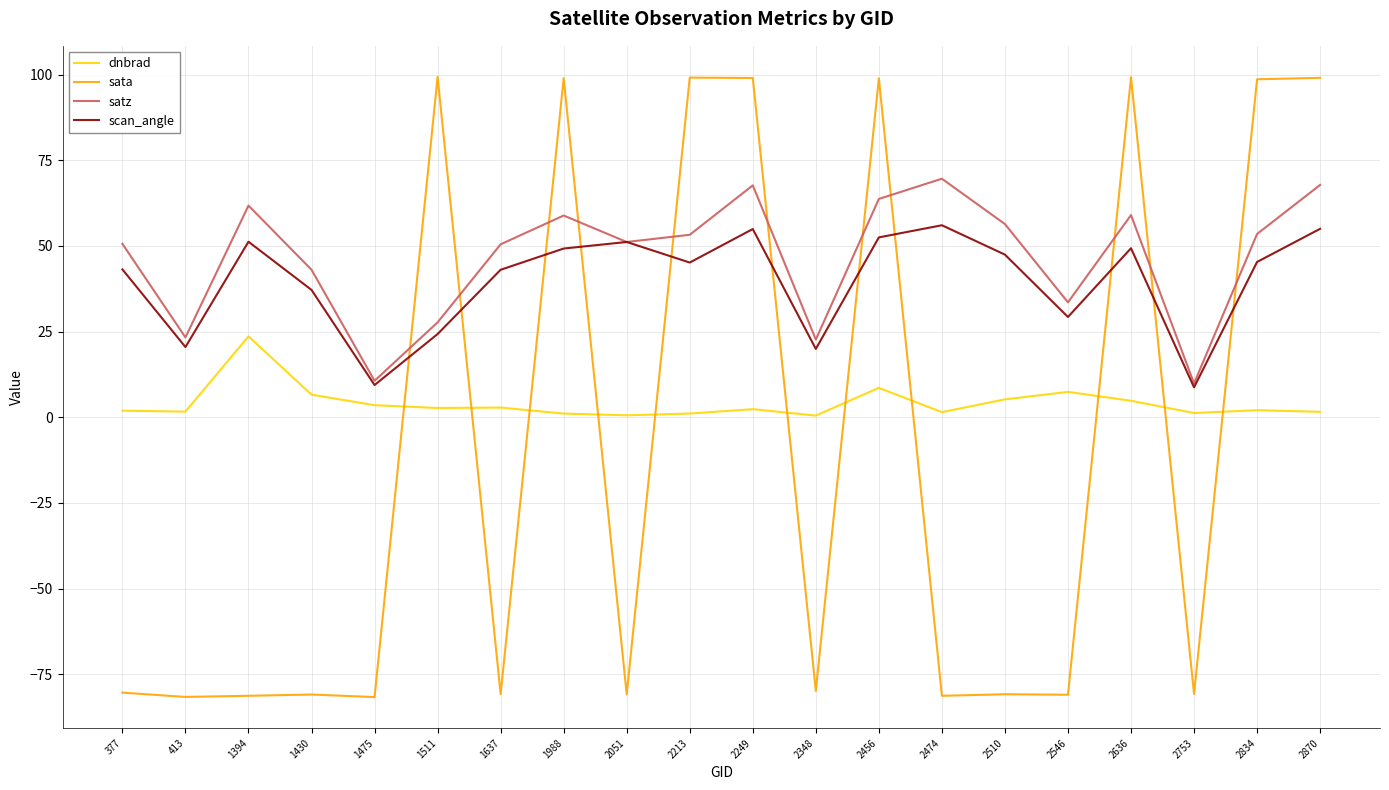

What is the smallest value displayed?

-81.7